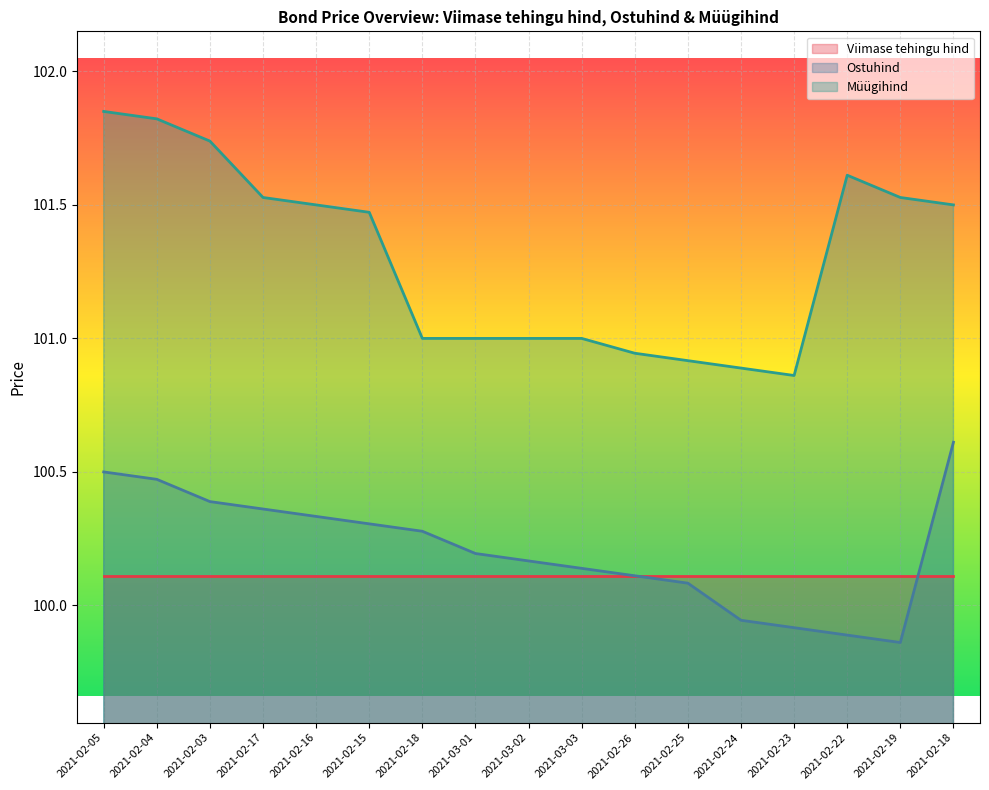

What is the average value of the Ostuhind series?

100.2